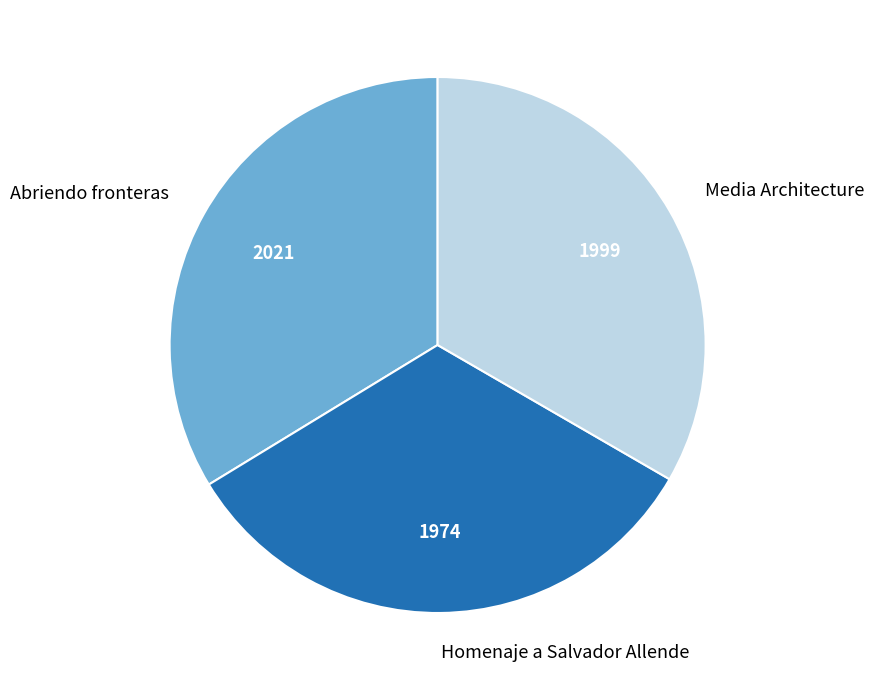

Which has a higher value, Abriendo fronteras or Homenaje a Salvador Allende?

Abriendo fronteras